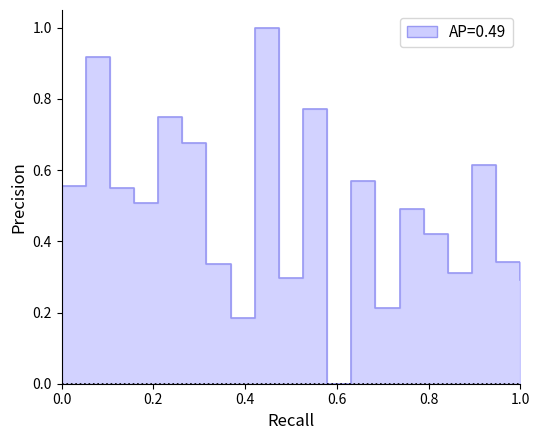

How many values exceed 0?

19